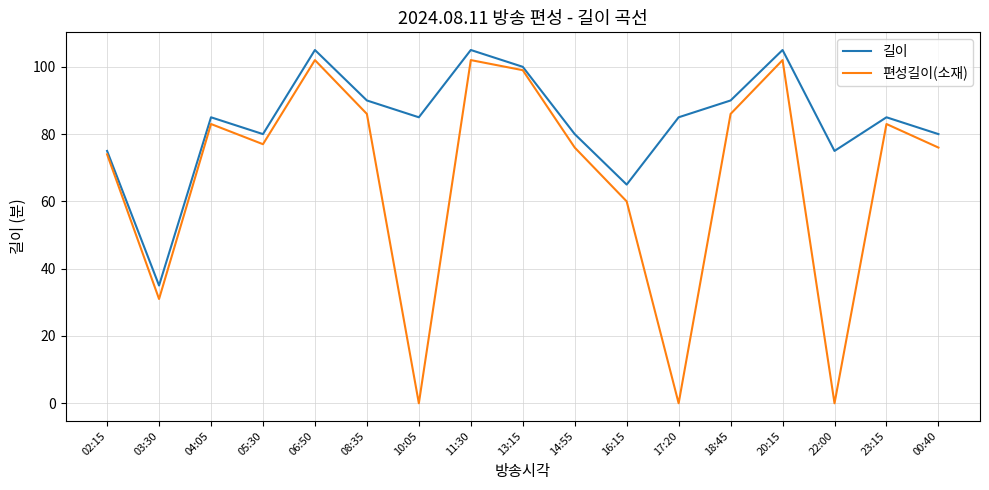

True or false: 길이 and 편성길이(소재) intersect in this chart.

False